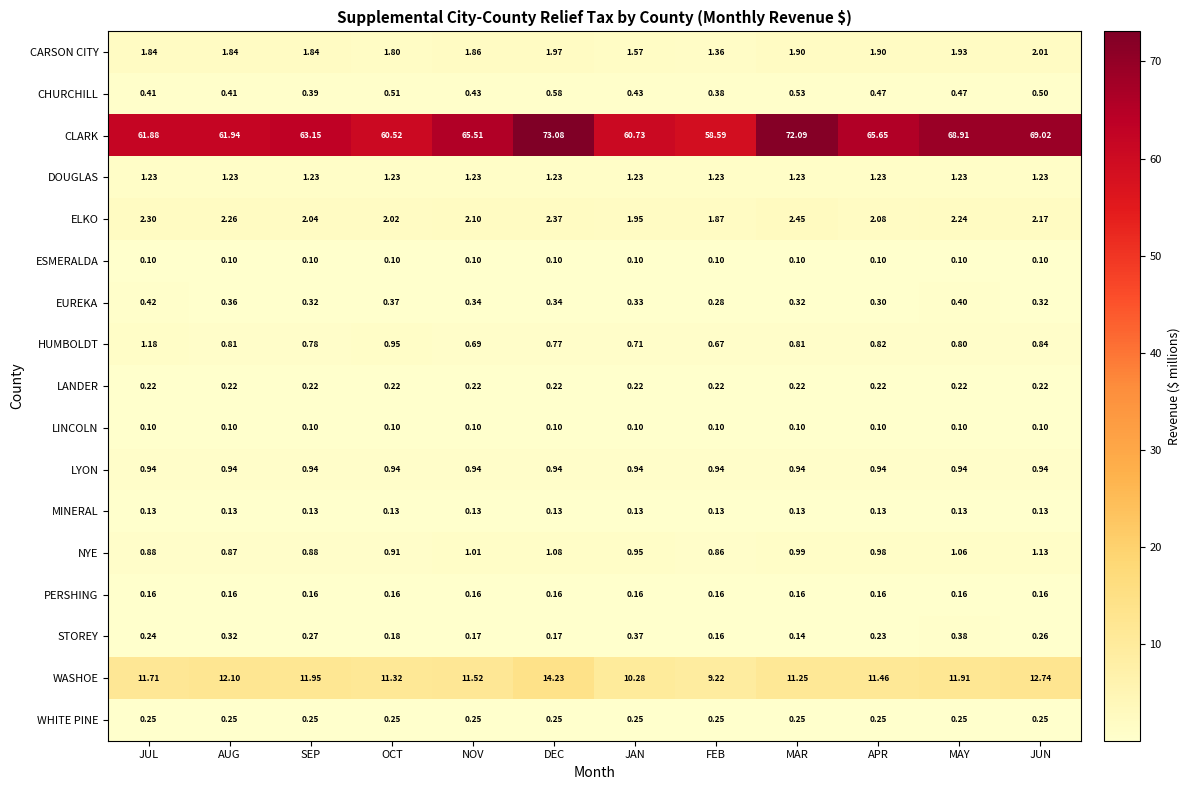

Where does the WASHOE series first go above 11?

JUL